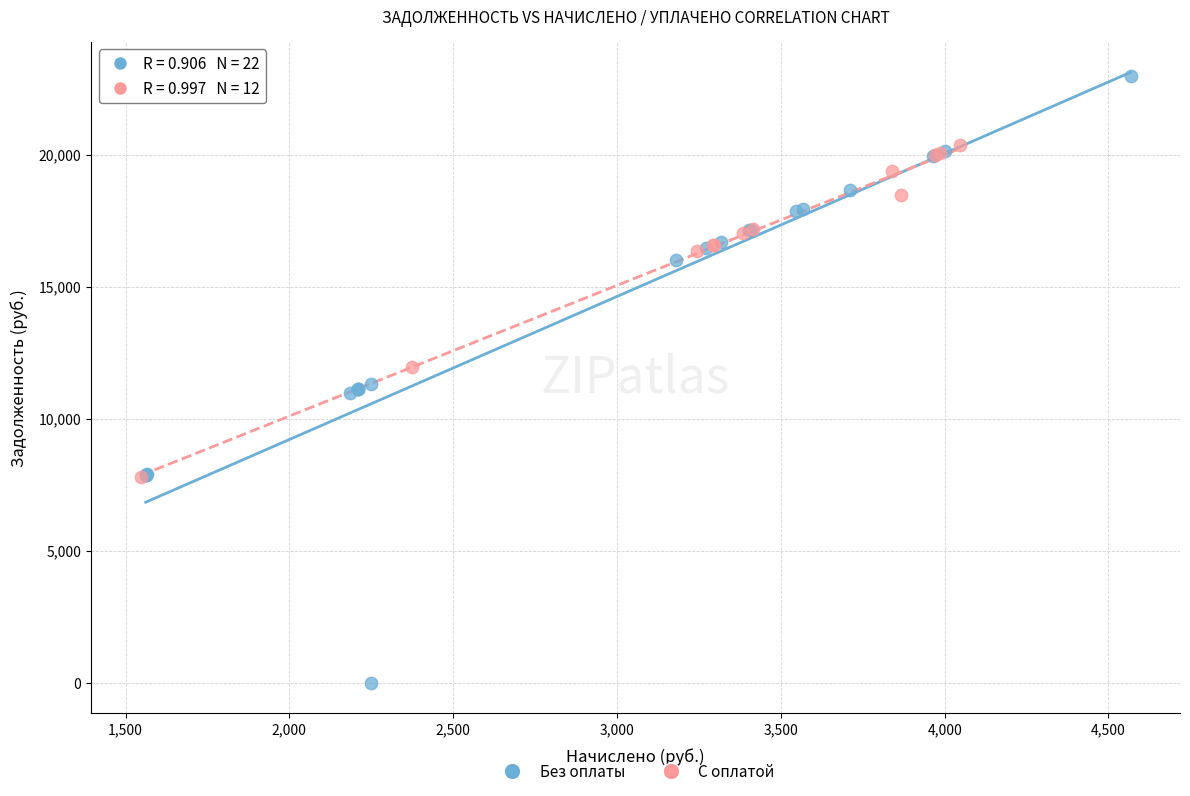

Which series reaches the maximum Y coordinate?

Без оплаты